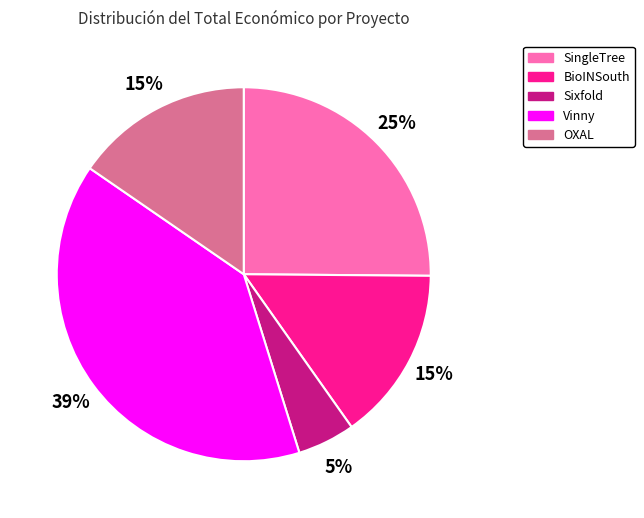

To the nearest percent, what is the combined percentage of Vinny and SingleTree?

65%